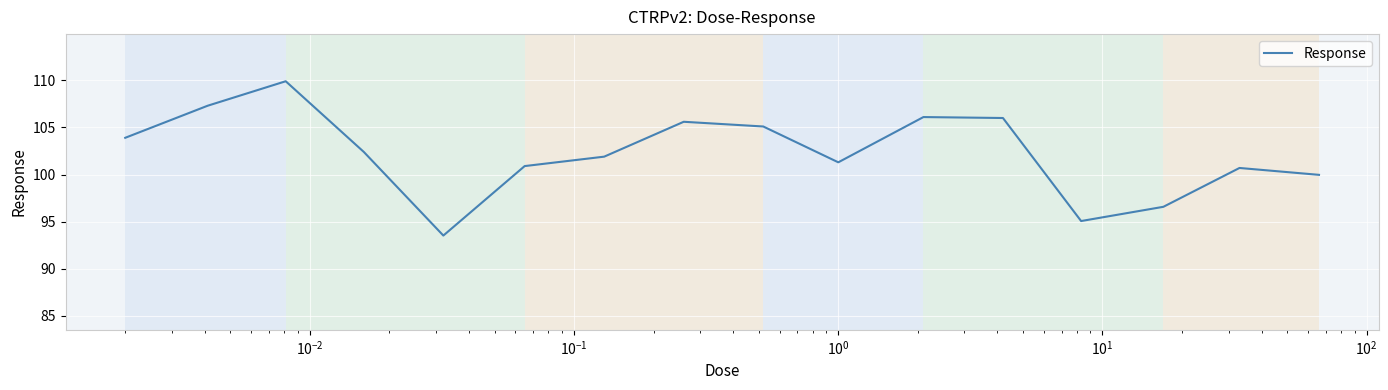

What is the greatest value displayed?

109.9